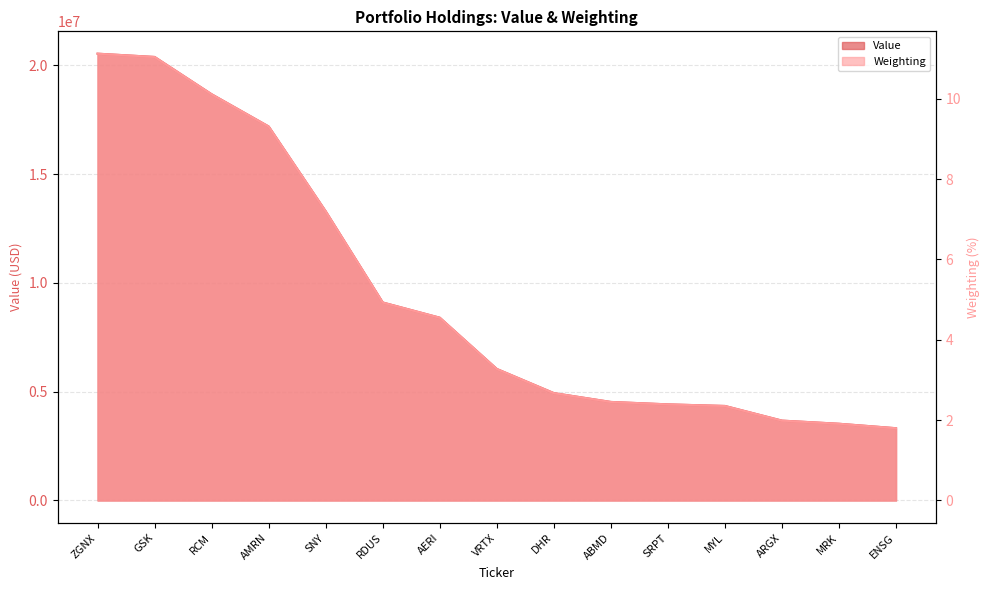

Between SNY and ABMD, which series saw the biggest shift?

Value